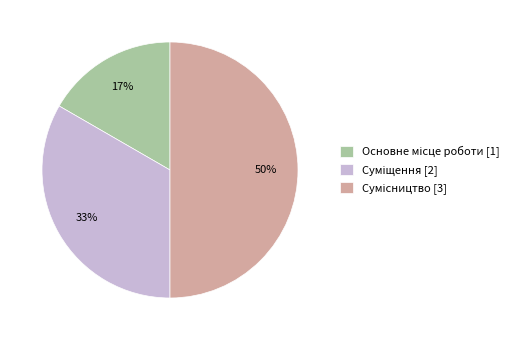

To the nearest percent, what is the average slice percentage?

33%